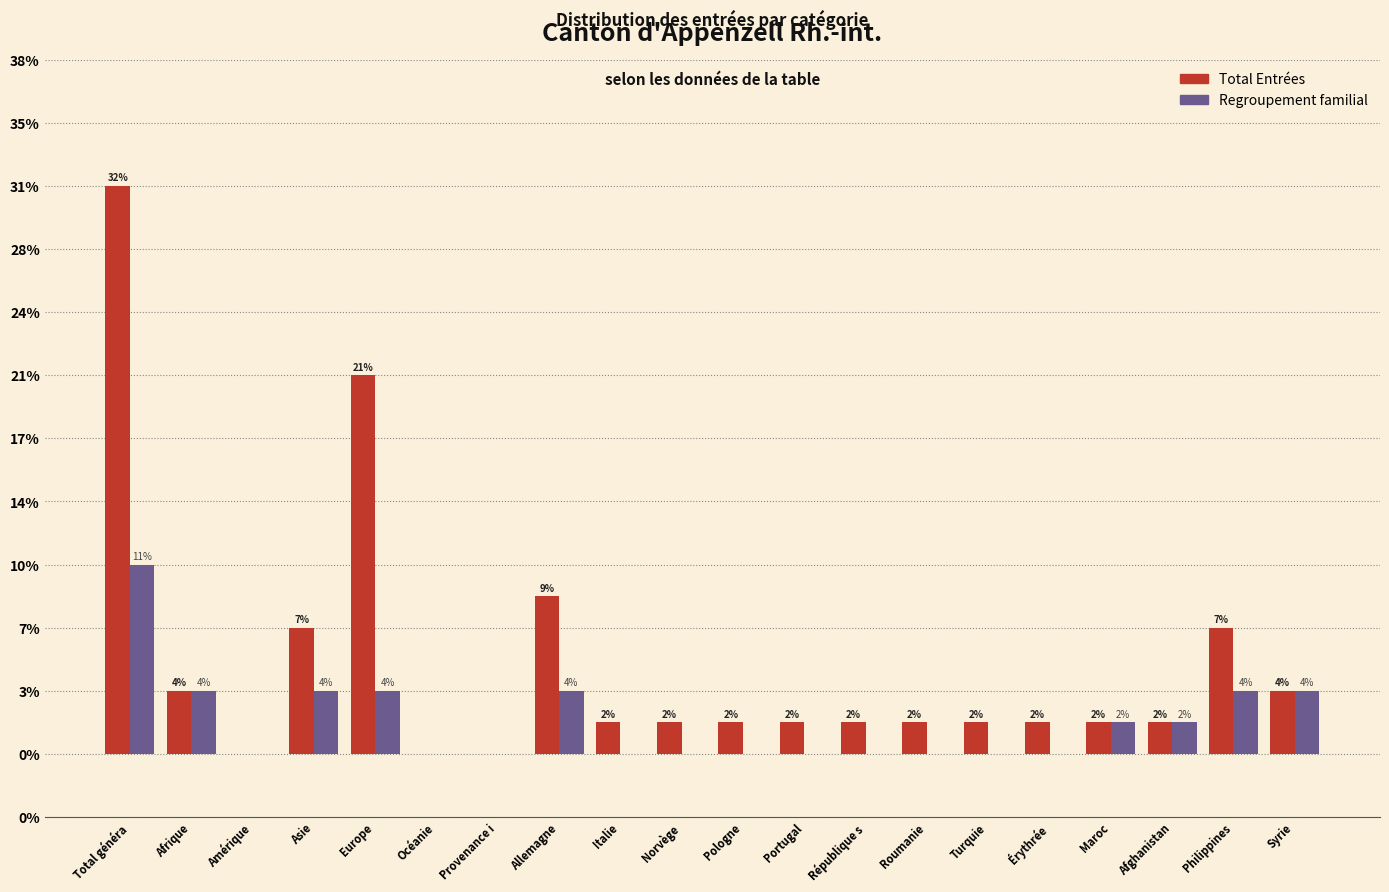

Does the chart contain stacked bars?

No